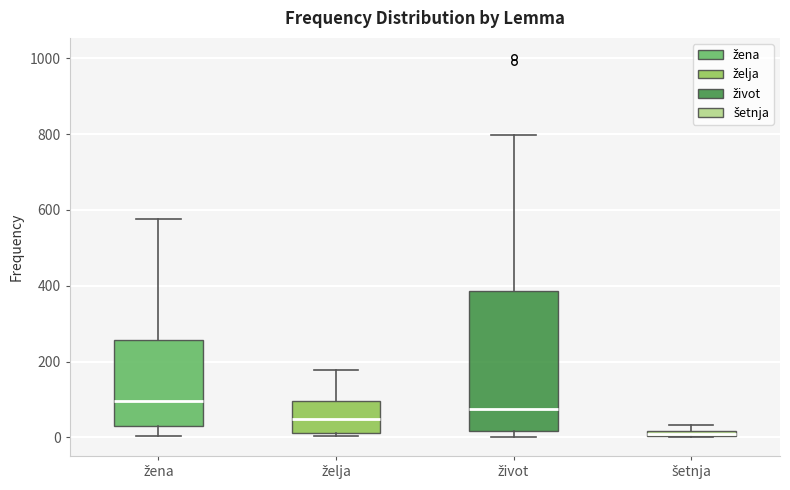

Comparing the boxes themselves (not the whiskers), which one is the tallest?

život